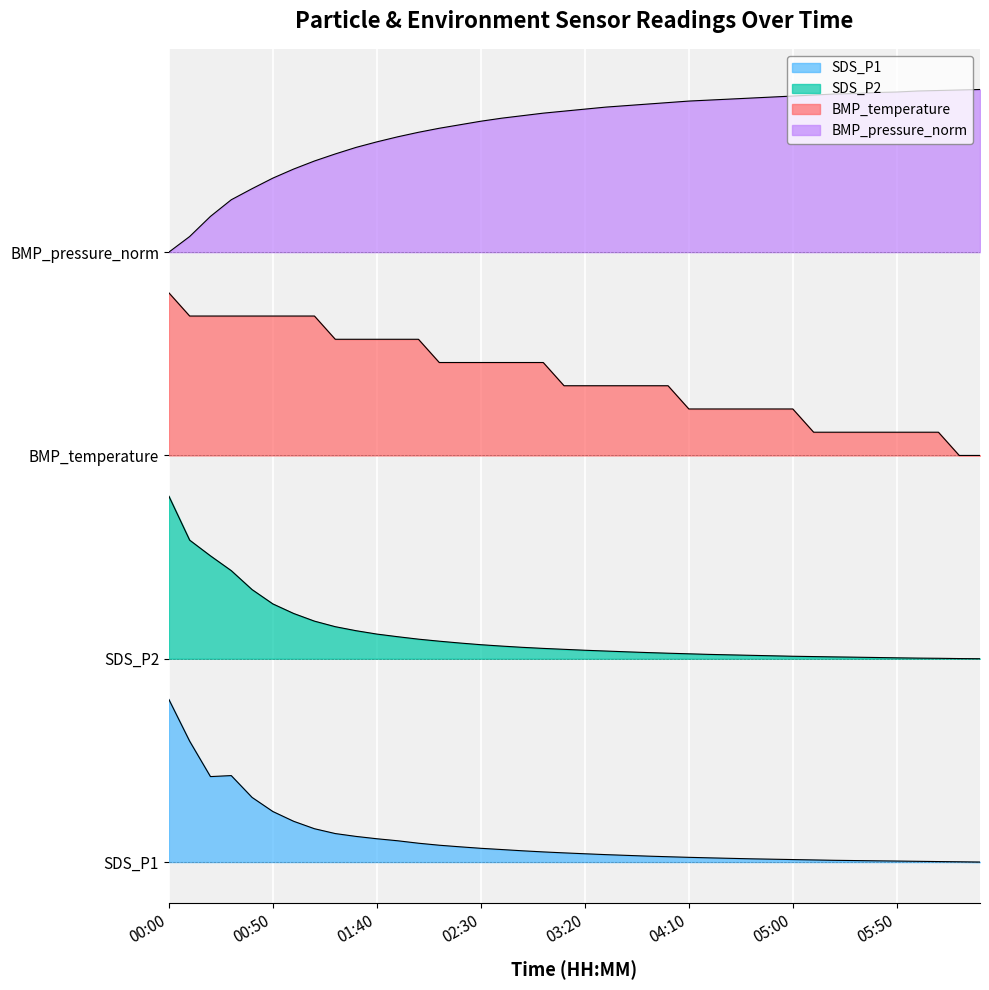

True or false: BMP_temperature and BMP_pressure_norm intersect in this chart.

False